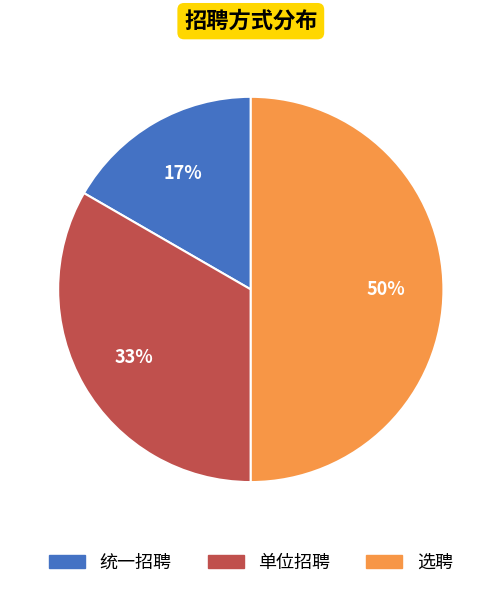

What is the smallest slice in the pie chart?

统一招聘